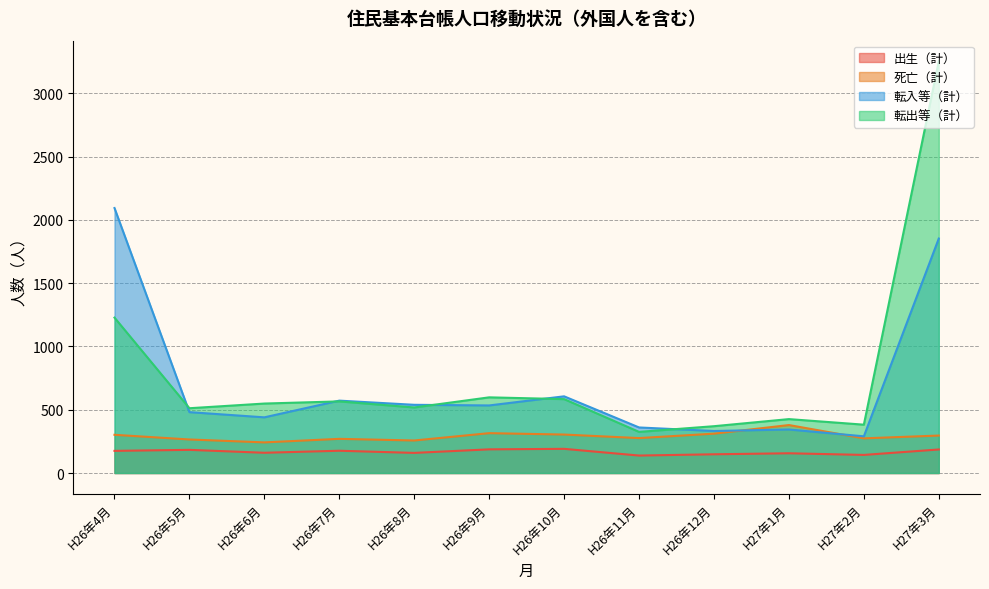

What is the total value across all series at H26年11月?

1099